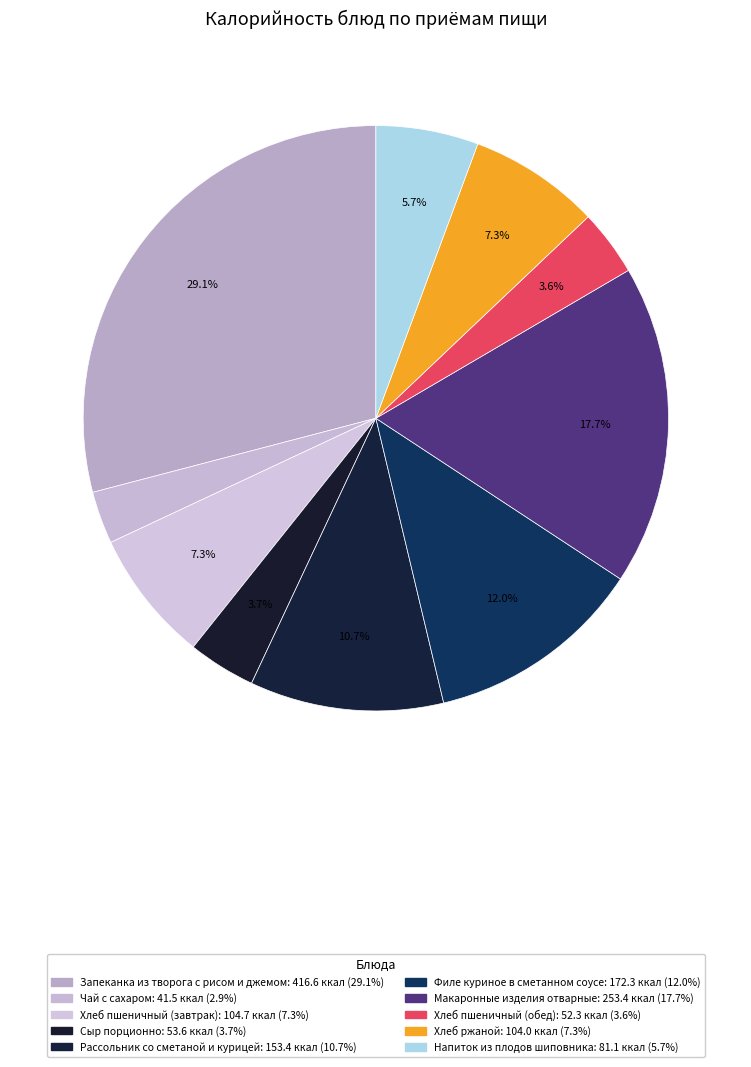

What portion of the pie excludes Хлеб ржаной?

92.7%